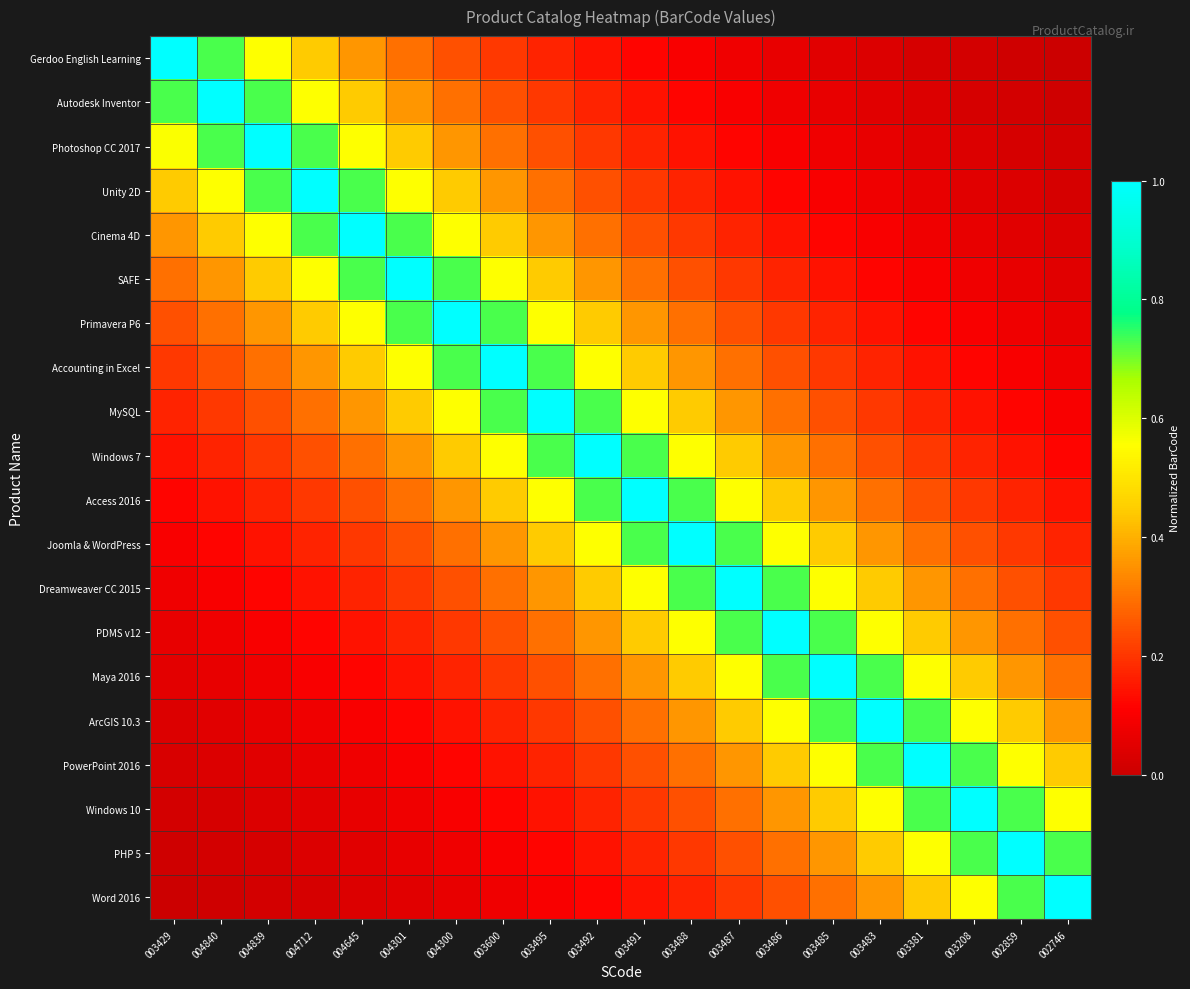

Which category has the highest value across all series?

003429